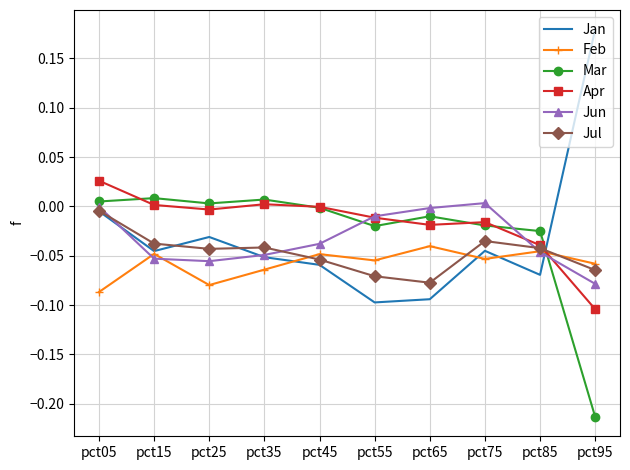

Is it true that Apr equals 0.0 at pct05?

True